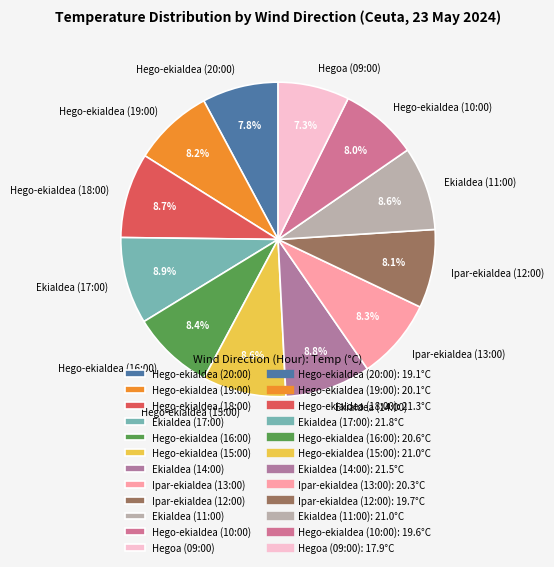

To the nearest percent, what is the difference between the largest and smallest slice percentages?

2%